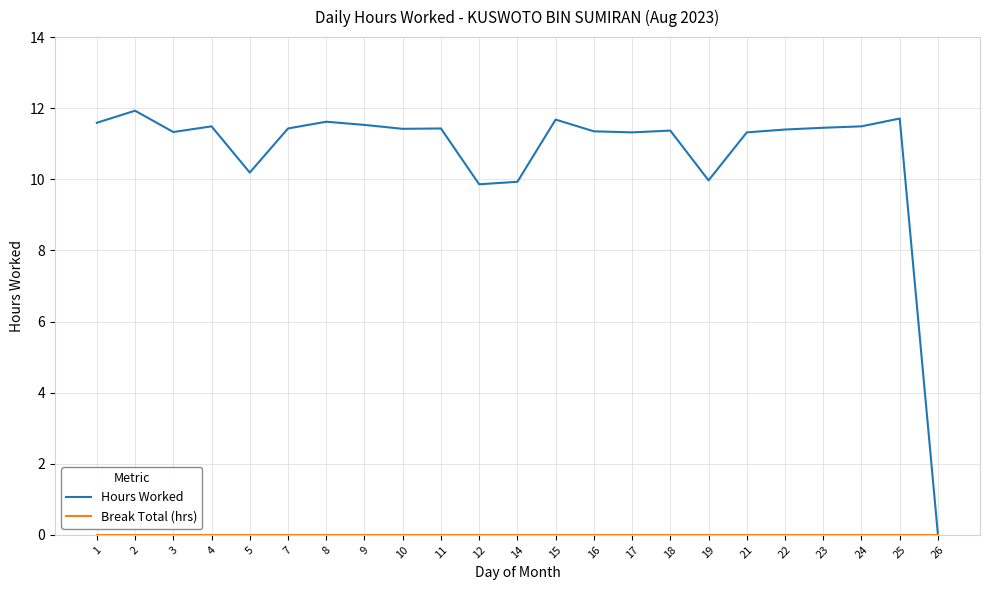

Is it true that Hours Worked equals 17.3 at 21?

False